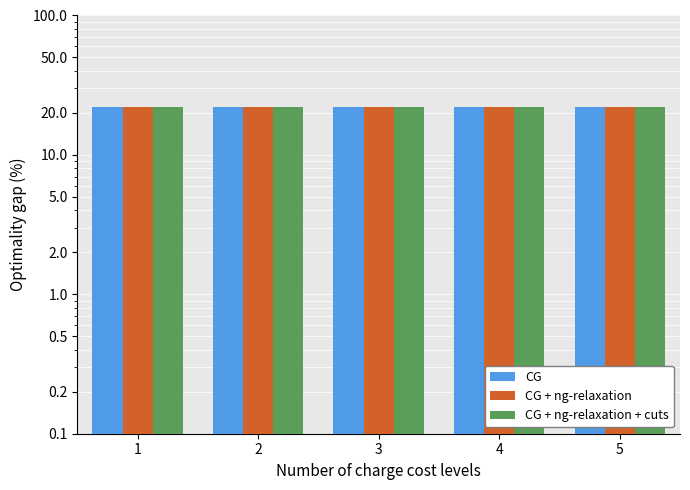

What is the average value of the CG + ng-relaxation series?

22.2